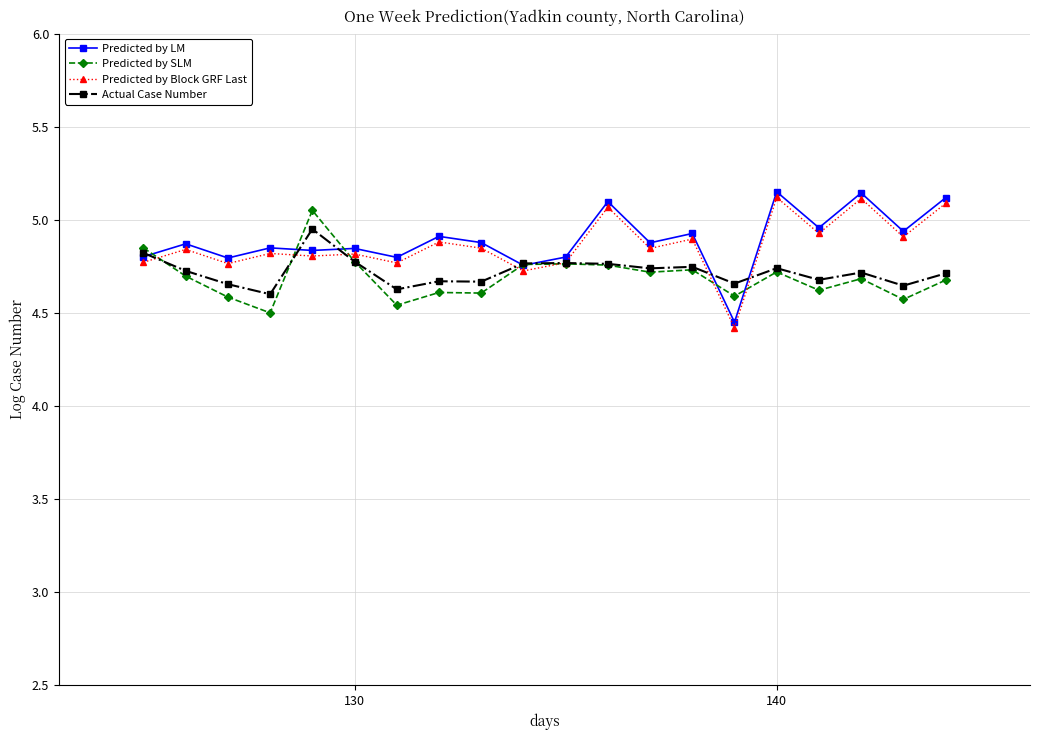

At how many categories does at least one series exceed 5?

5